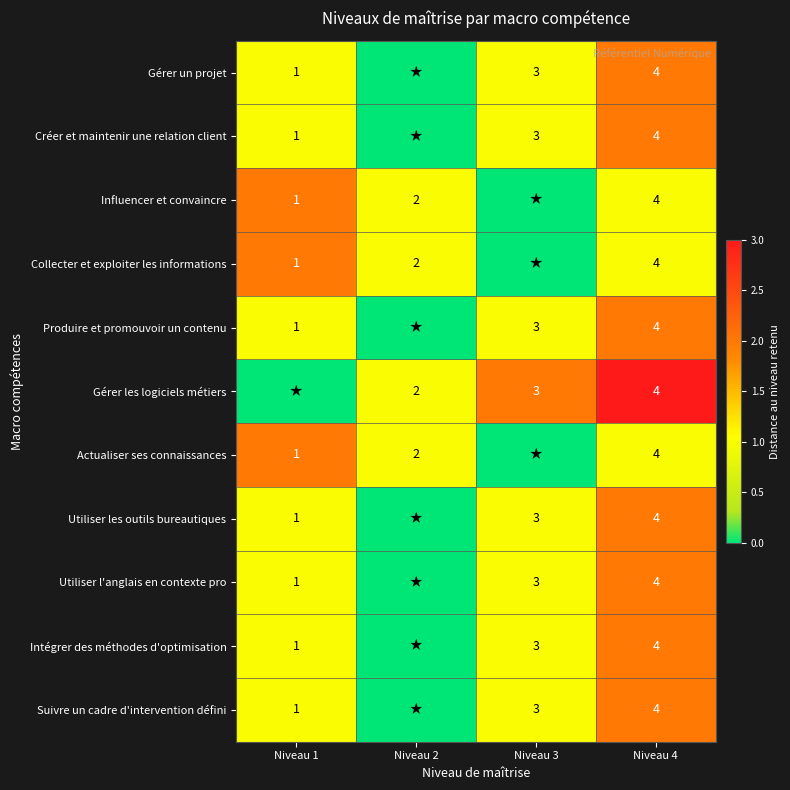

Is it true that Créer et maintenir une relation client equals 3 at Niveau 3?

True